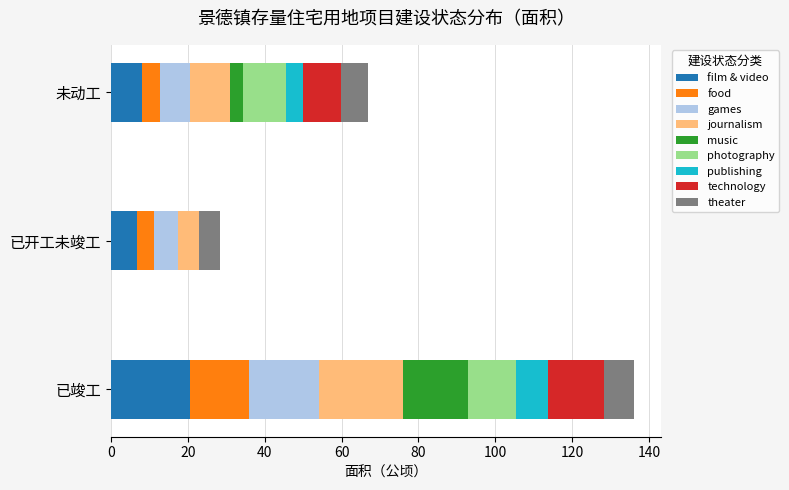

What is the highest value of the film & video series?

20.5